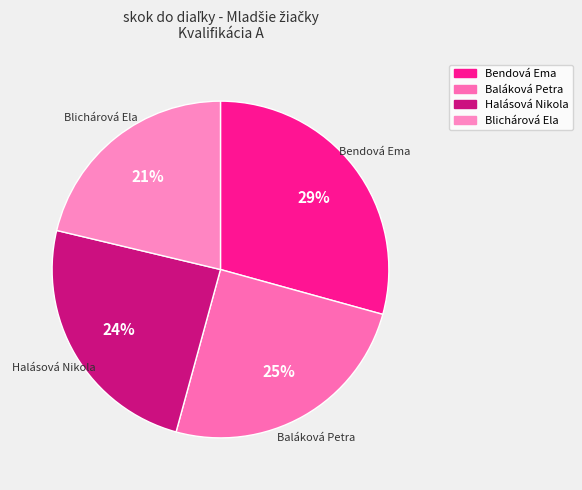

True or false: Halásová Nikola accounts for 24% of the total.

True